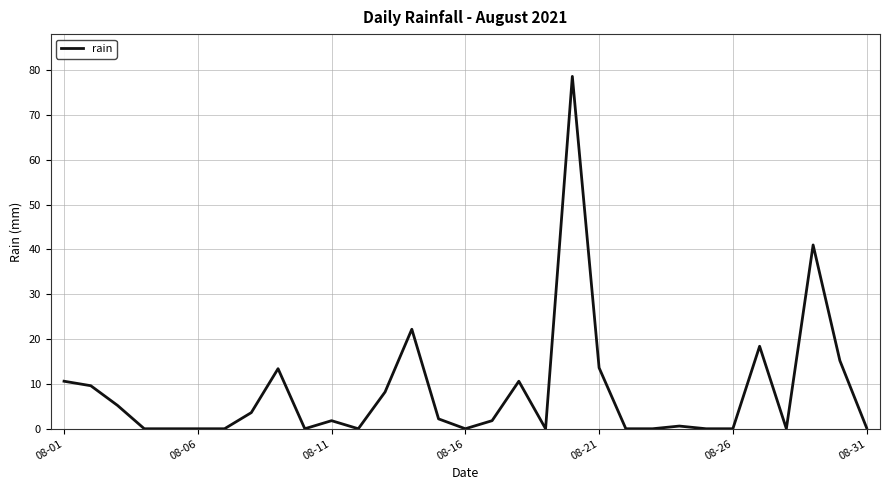

What is the difference between the second highest and second lowest values?

41.0